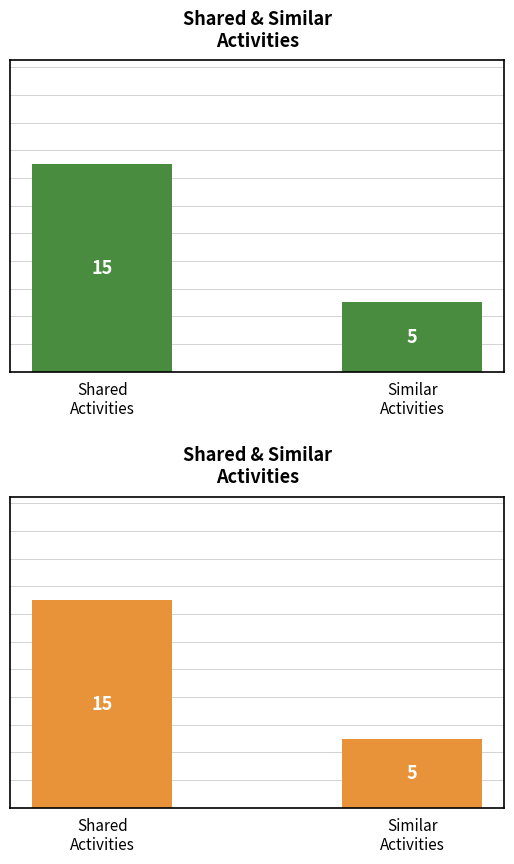

The value at Similar
Activities is 5. True or false?

True